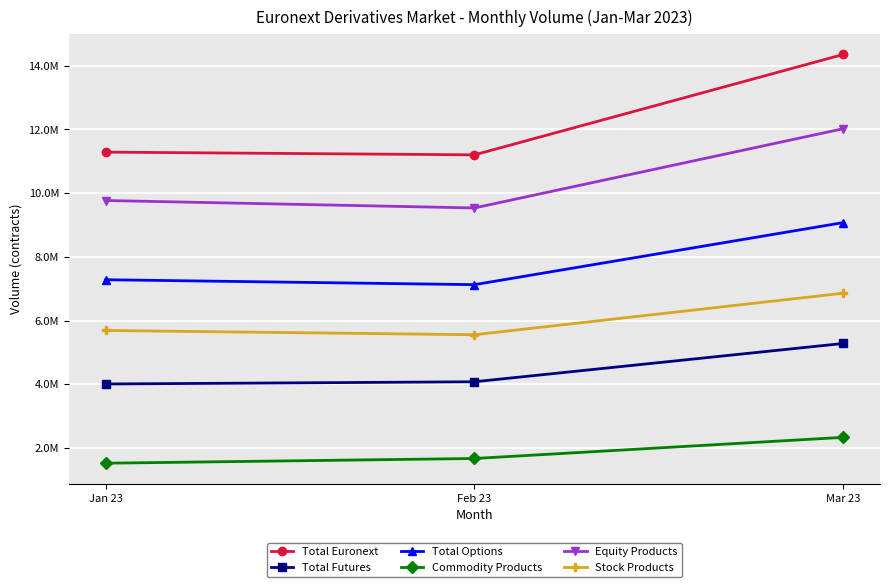

What is the sum of the Stock Products values at Mar 23 and Jan 23?

12544263